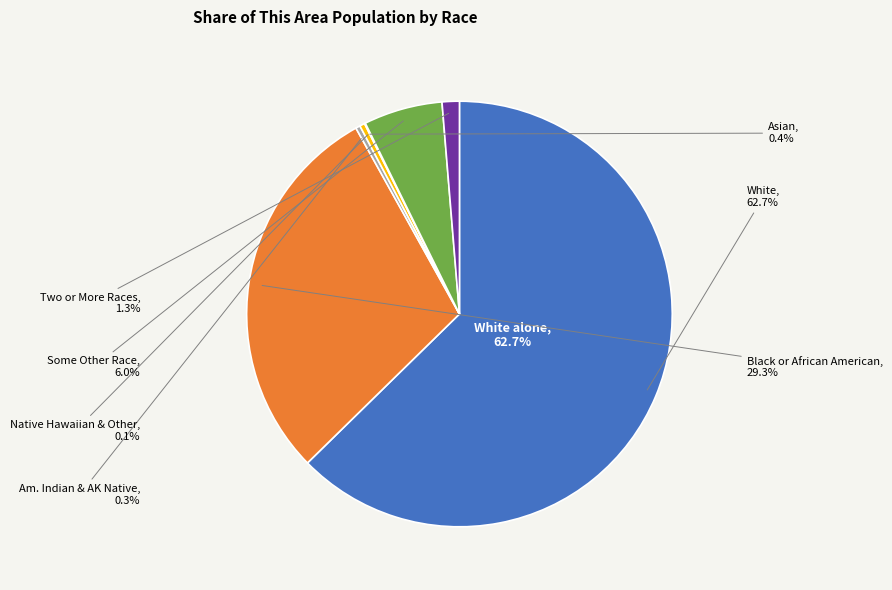

Is Black or African American alone the majority of the pie?

No